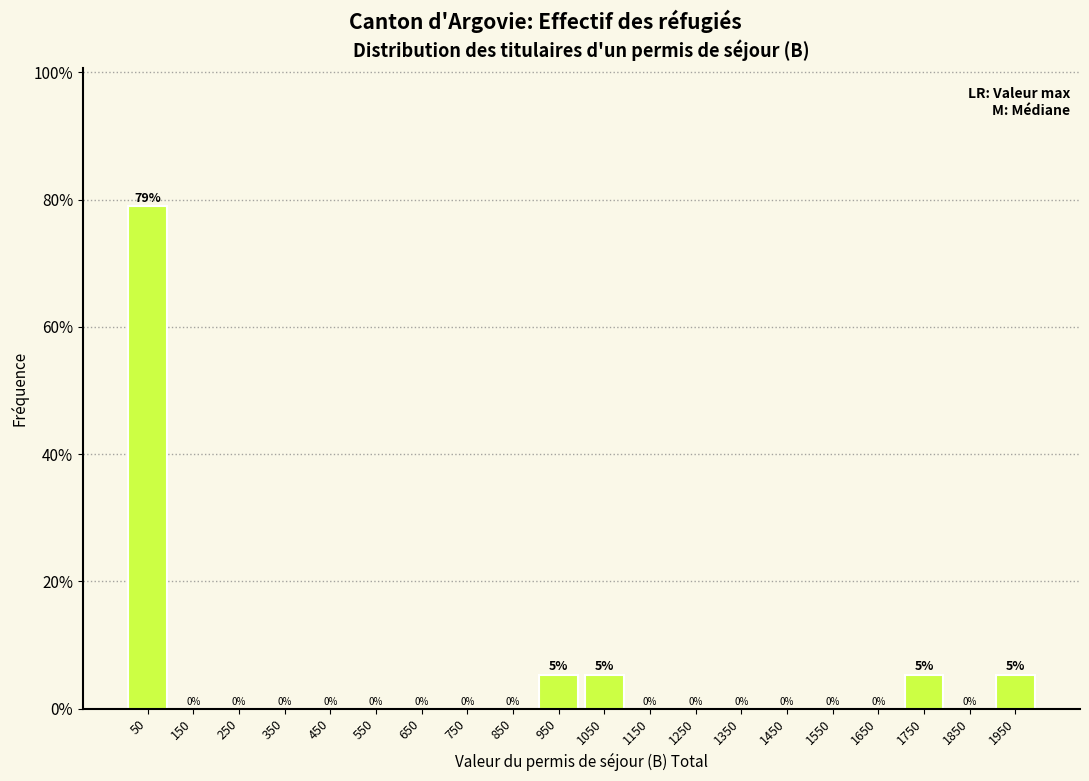

Which range on the x-axis has the tallest bar?

0 to 100